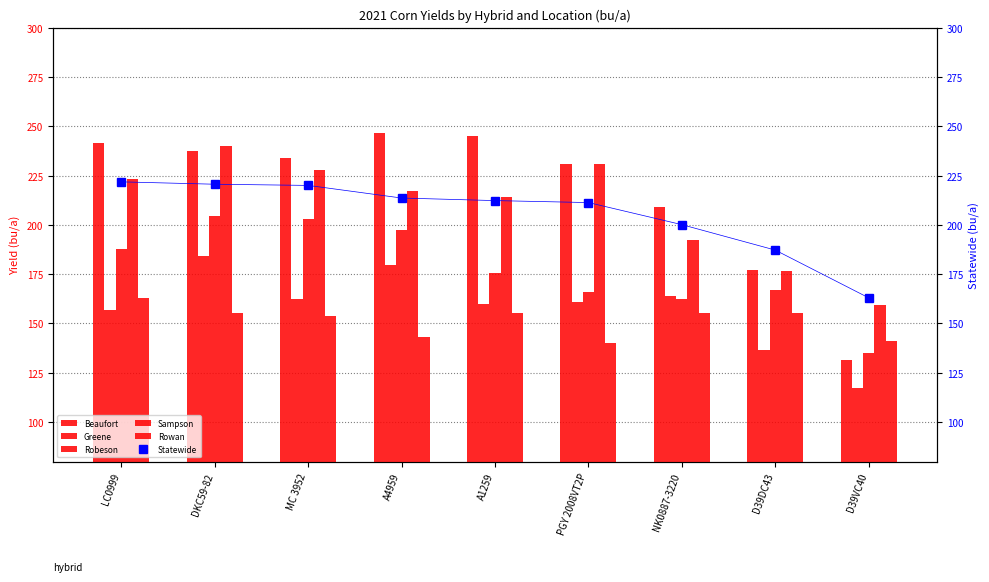

Reading left to right, transcribe all the data shown in this chart.

Beaufort: LC0999=241.5	DKC59-82=237.5	MC 3952=233.9	A4959=246.6	A1259=244.8	PGY 2008VT2P=231.1	NK0887-3220=209.0	D39DC43=177.1	D39VC40=131.3
Greene: LC0999=156.9	DKC59-82=184.2	MC 3952=162.3	A4959=179.4	A1259=160.1	PGY 2008VT2P=161.0	NK0887-3220=163.9	D39DC43=136.7	D39VC40=117.2
Robeson: LC0999=187.9	DKC59-82=204.6	MC 3952=202.9	A4959=197.3	A1259=175.6	PGY 2008VT2P=166.0	NK0887-3220=162.6	D39DC43=167.2	D39VC40=134.9
Sampson: LC0999=223.0	DKC59-82=240.2	MC 3952=227.9	A4959=217.2	A1259=214.2	PGY 2008VT2P=230.8	NK0887-3220=192.1	D39DC43=176.4	D39VC40=159.4
Rowan: LC0999=163.1	DKC59-82=155.3	MC 3952=153.8	A4959=142.9	A1259=155.5	PGY 2008VT2P=139.9	NK0887-3220=155.5	D39DC43=155.2	D39VC40=141.2
Statewide: LC0999=221.8	DKC59-82=220.6	MC 3952=220.0	A4959=213.6	A1259=212.3	PGY 2008VT2P=211.3	NK0887-3220=200.1	D39DC43=187.2	D39VC40=163.0